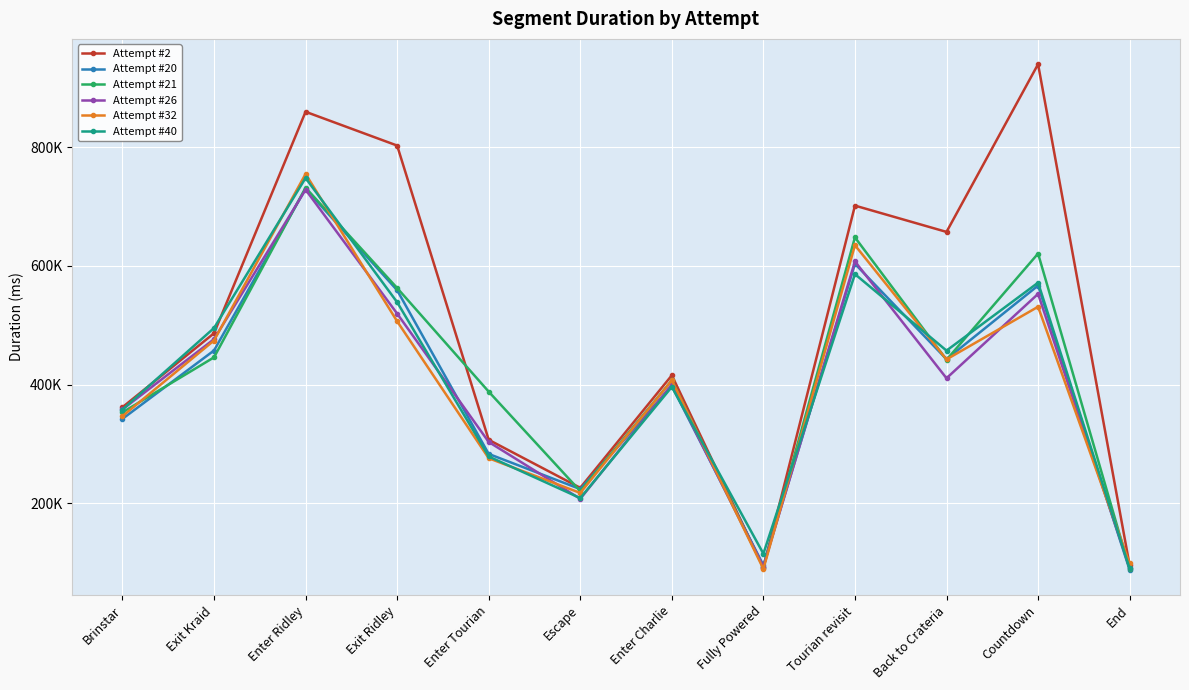

Reading right to left, what are all the values shown in this chart?

Attempt #2: End=94901	Countdown=940209	Back to Crateria=657357	Tourian revisit=701691	Fully Powered=91192	Enter Charlie=415495	Escape=225775	Enter Tourian=306760	Exit Ridley=802962	Enter Ridley=859952	Exit Kraid=486413	Brinstar=361714
Attempt #20: End=87303	Countdown=566854	Back to Crateria=442715	Tourian revisit=603561	Fully Powered=95241	Enter Charlie=397512	Escape=223644	Enter Tourian=282933	Exit Ridley=559005	Enter Ridley=730171	Exit Kraid=457363	Brinstar=342082
Attempt #21: End=88901	Countdown=620843	Back to Crateria=441669	Tourian revisit=648135	Fully Powered=91577	Enter Charlie=406957	Escape=220261	Enter Tourian=387985	Exit Ridley=562737	Enter Ridley=731959	Exit Kraid=445809	Brinstar=353069
Attempt #26: End=91038	Countdown=552798	Back to Crateria=410603	Tourian revisit=607527	Fully Powered=92912	Enter Charlie=399936	Escape=207203	Enter Tourian=303097	Exit Ridley=519597	Enter Ridley=728591	Exit Kraid=476433	Brinstar=358005
Attempt #32: End=98405	Countdown=531146	Back to Crateria=442361	Tourian revisit=634878	Fully Powered=88996	Enter Charlie=407159	Escape=217153	Enter Tourian=275663	Exit Ridley=506588	Enter Ridley=755092	Exit Kraid=474228	Brinstar=346613
Attempt #40: End=89859	Countdown=571741	Back to Crateria=457190	Tourian revisit=586165	Fully Powered=114689	Enter Charlie=395978	Escape=208497	Enter Tourian=278638	Exit Ridley=538809	Enter Ridley=748234	Exit Kraid=495252	Brinstar=357841